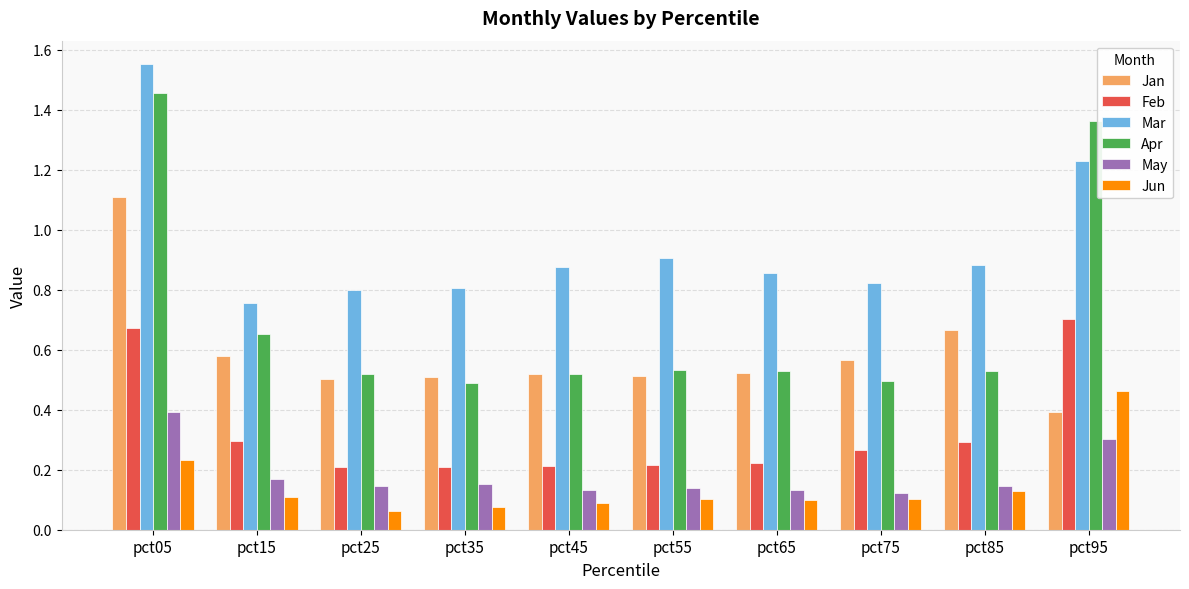

Which series has the widest spread of values?

Apr